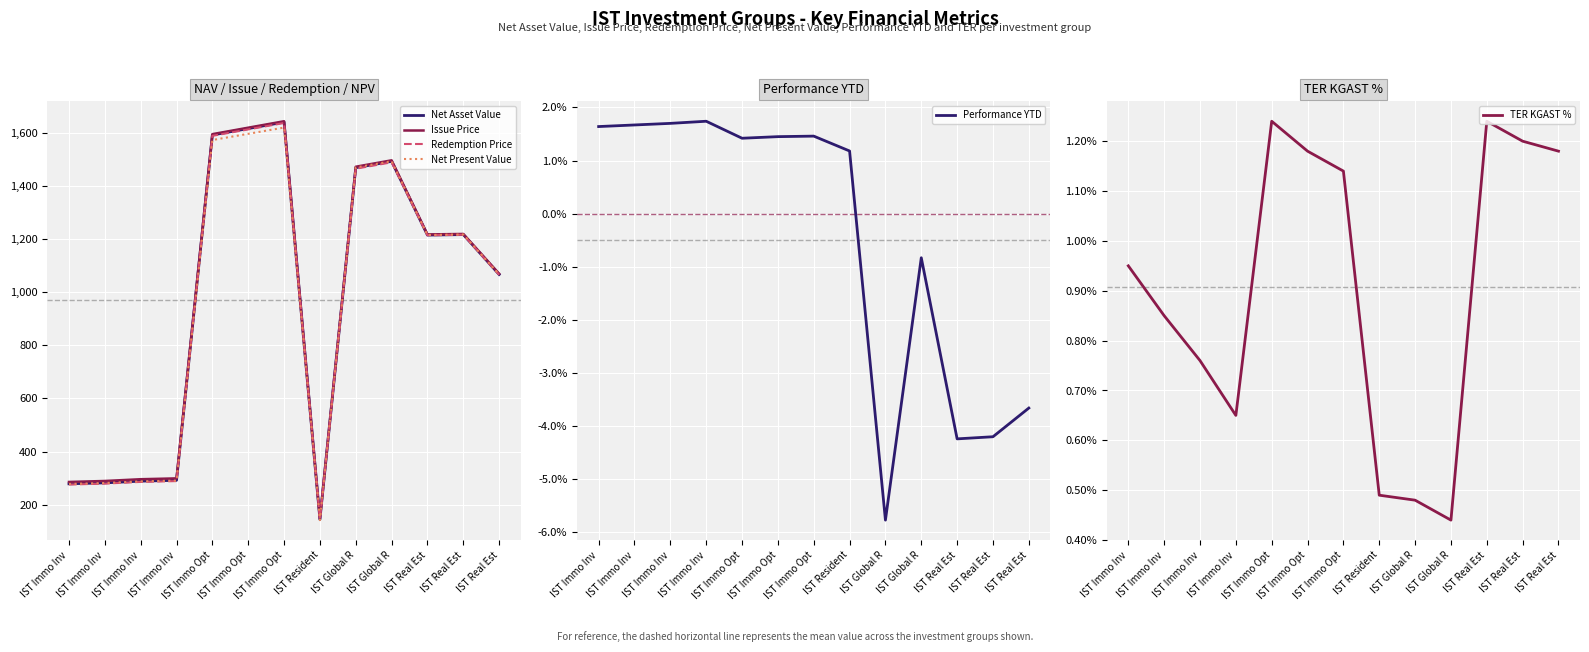

What is the spread (max minus min) of values at IST Global R?

1471.5